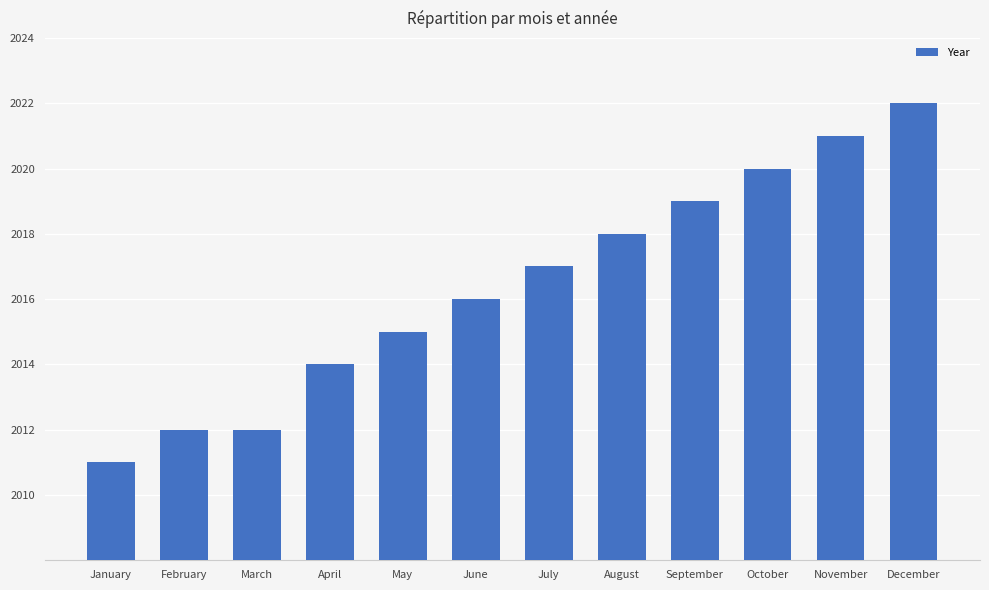

Does the chart contain stacked bars?

No